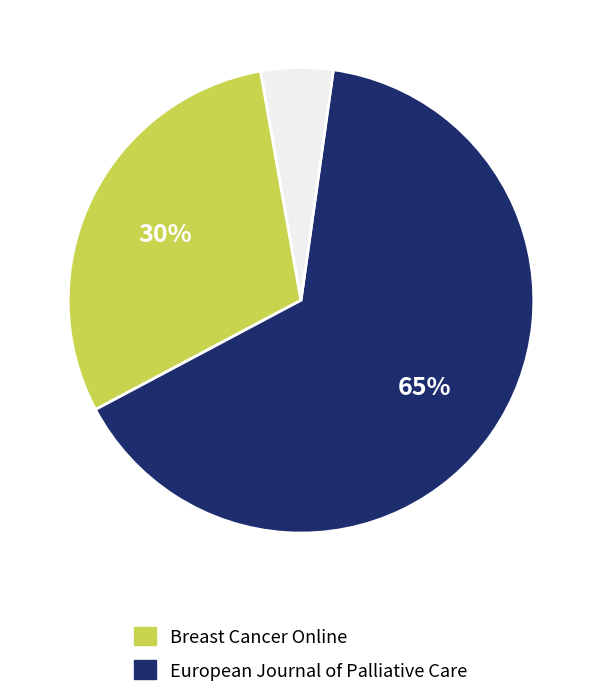

To the nearest percent, what is the average slice percentage?

33%